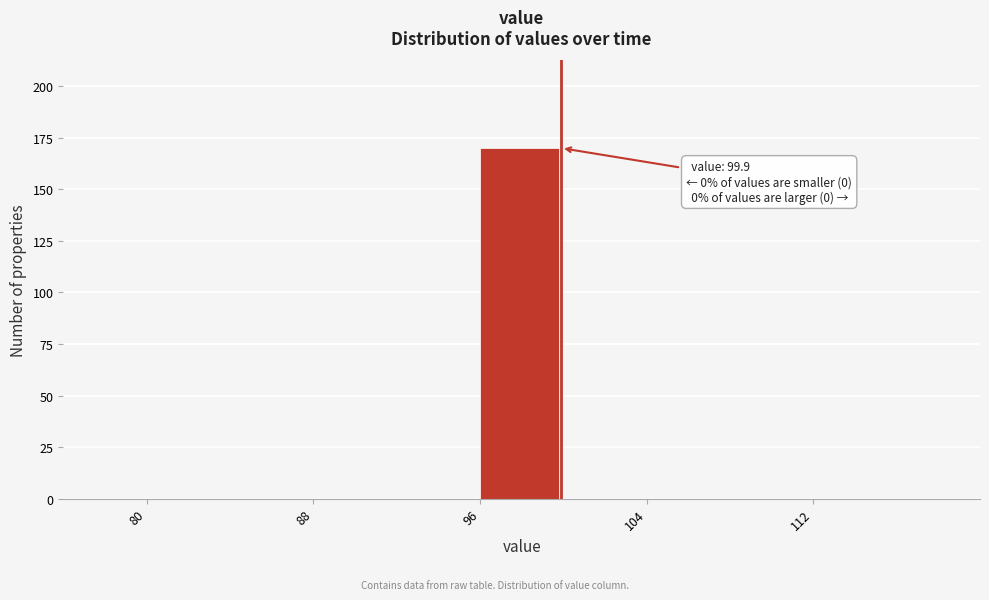

Which range on the x-axis has the tallest bar?

96 to 100